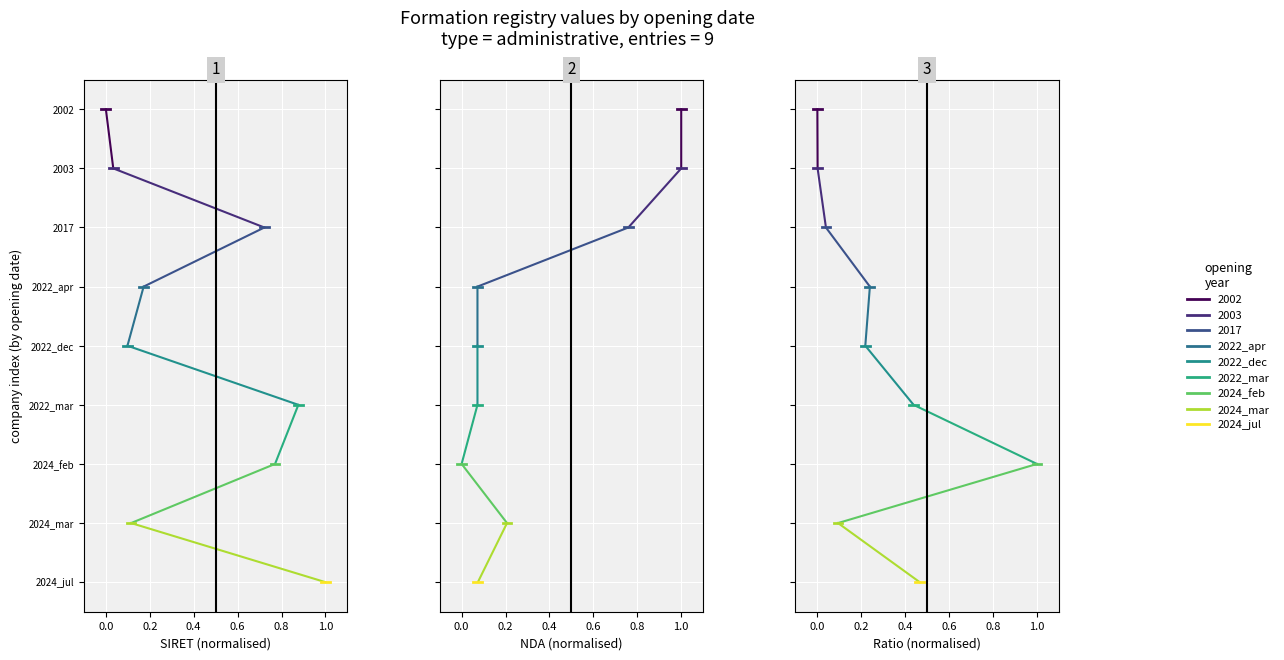

The 2022_mar series shows 2 at 0.0. True or false?

False